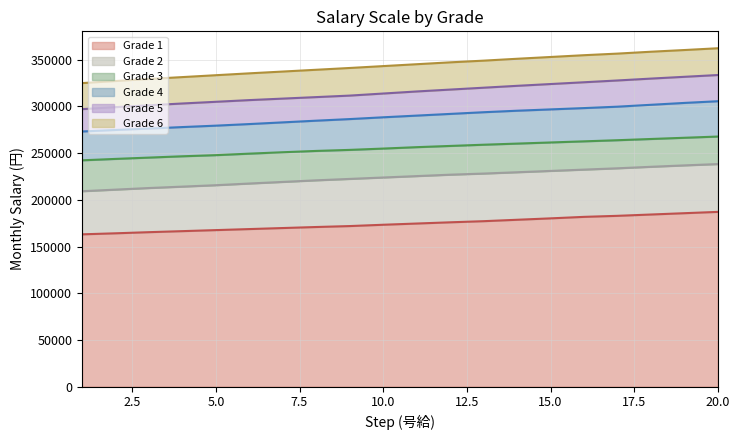

What is the difference between the maximum and minimum values in the Grade 3 series?

25445